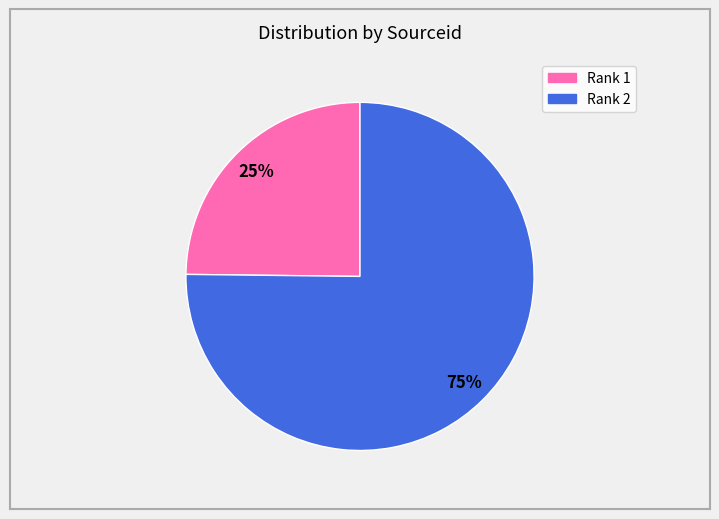

How many slices are in this pie chart?

2